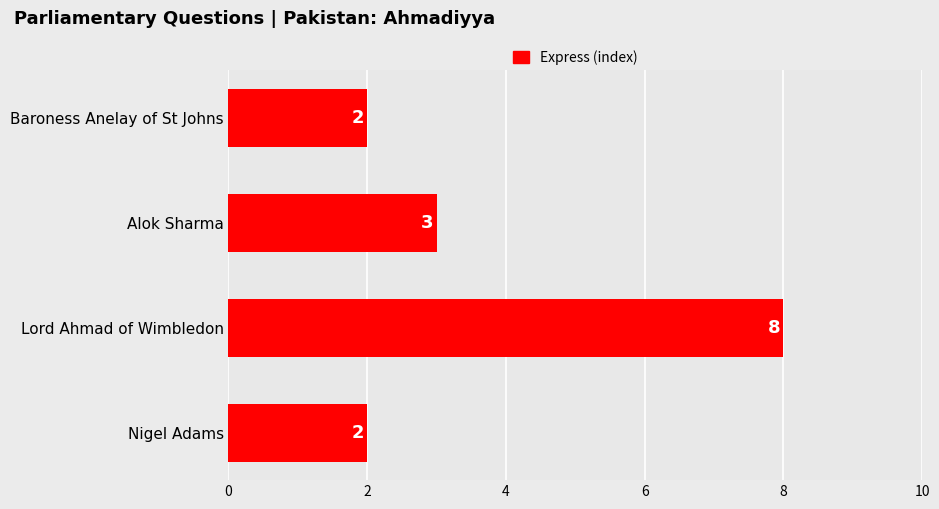

How many data points are less than 3?

2